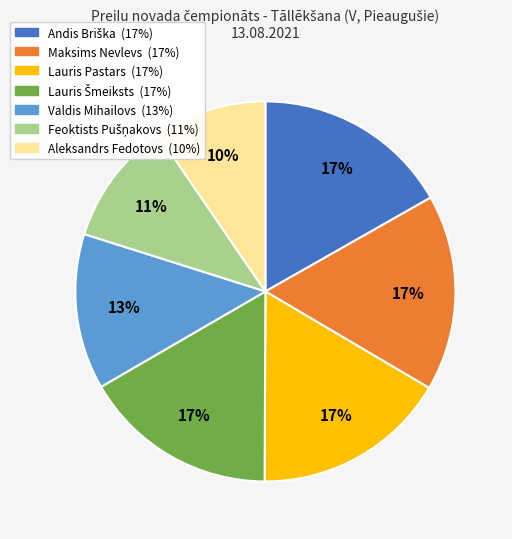

Is the sum of Aleksandrs Fedotovs and Maksims Nevlevs greater than half?

No